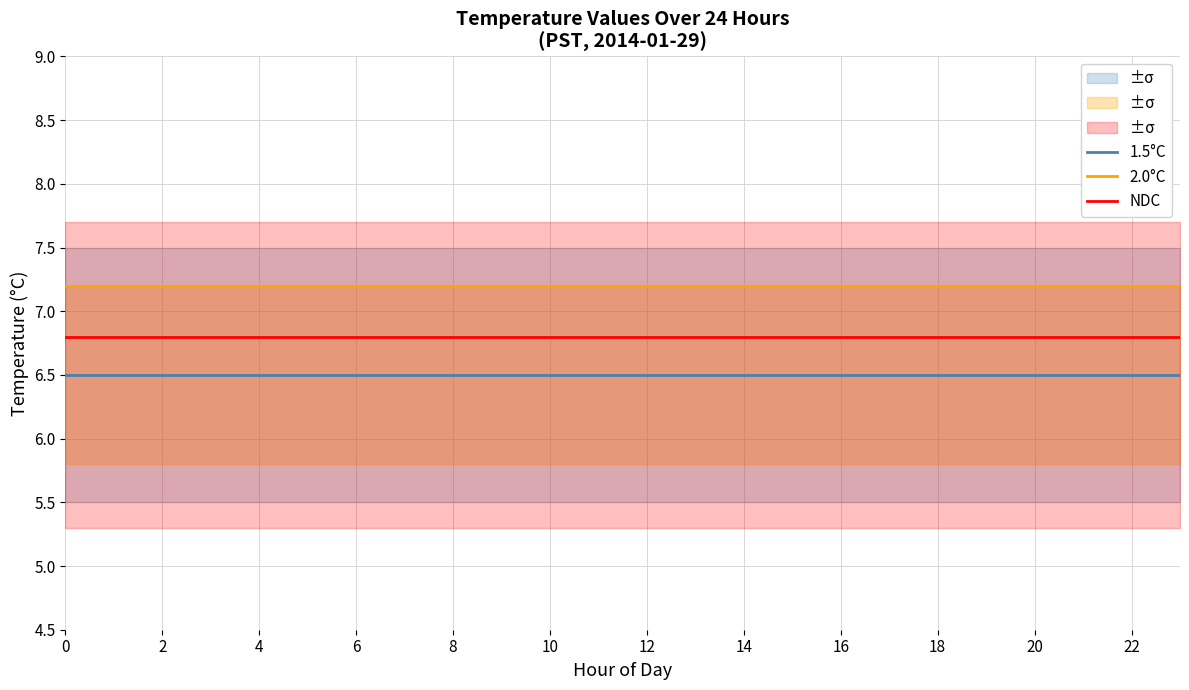

True or false: 1.5°C has a value of 6.5 at 6.

True